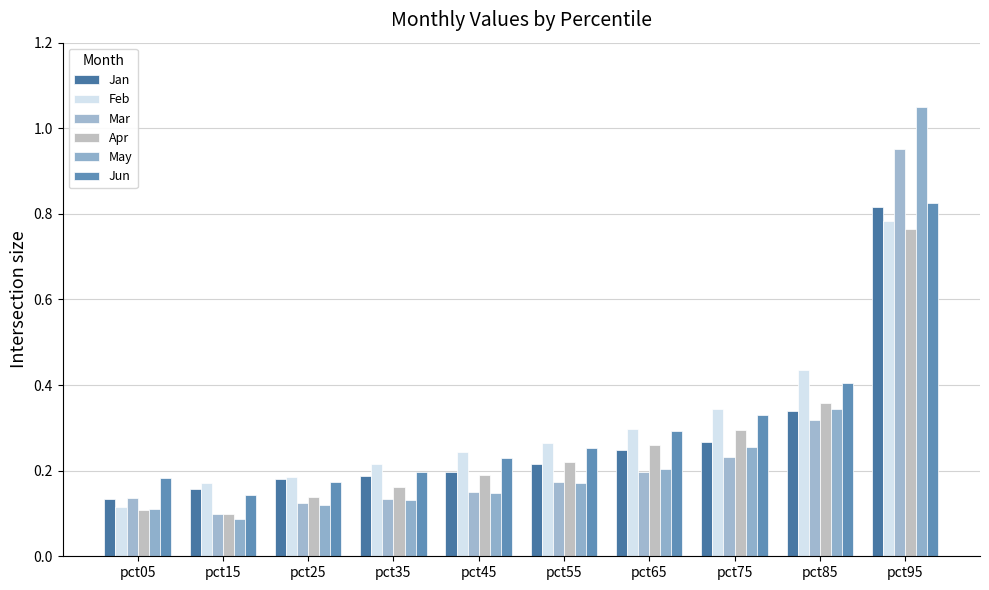

Which series has the largest total across all categories?

Feb